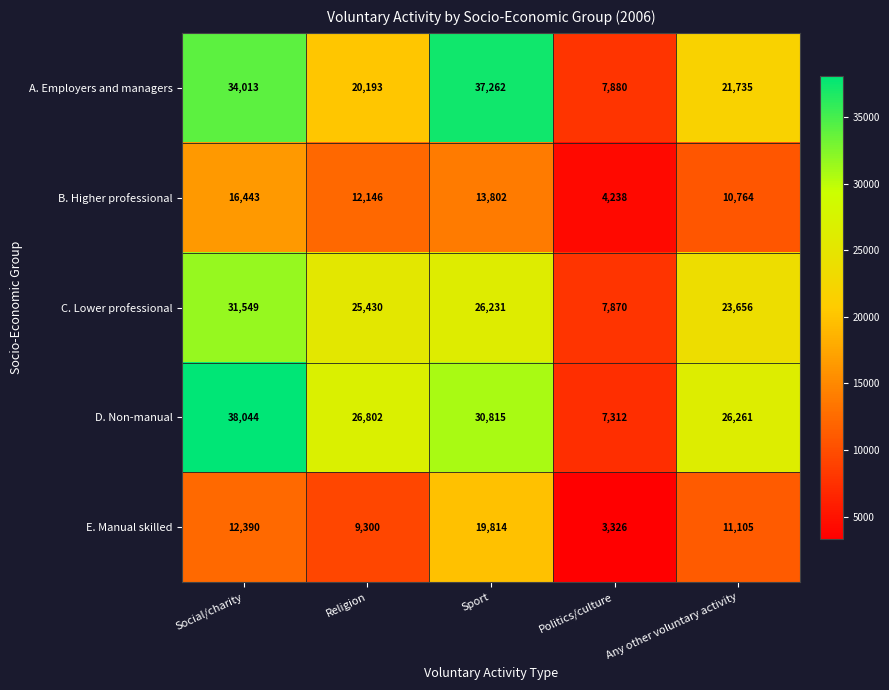

What is the sum of all C. Lower professional values?

114736